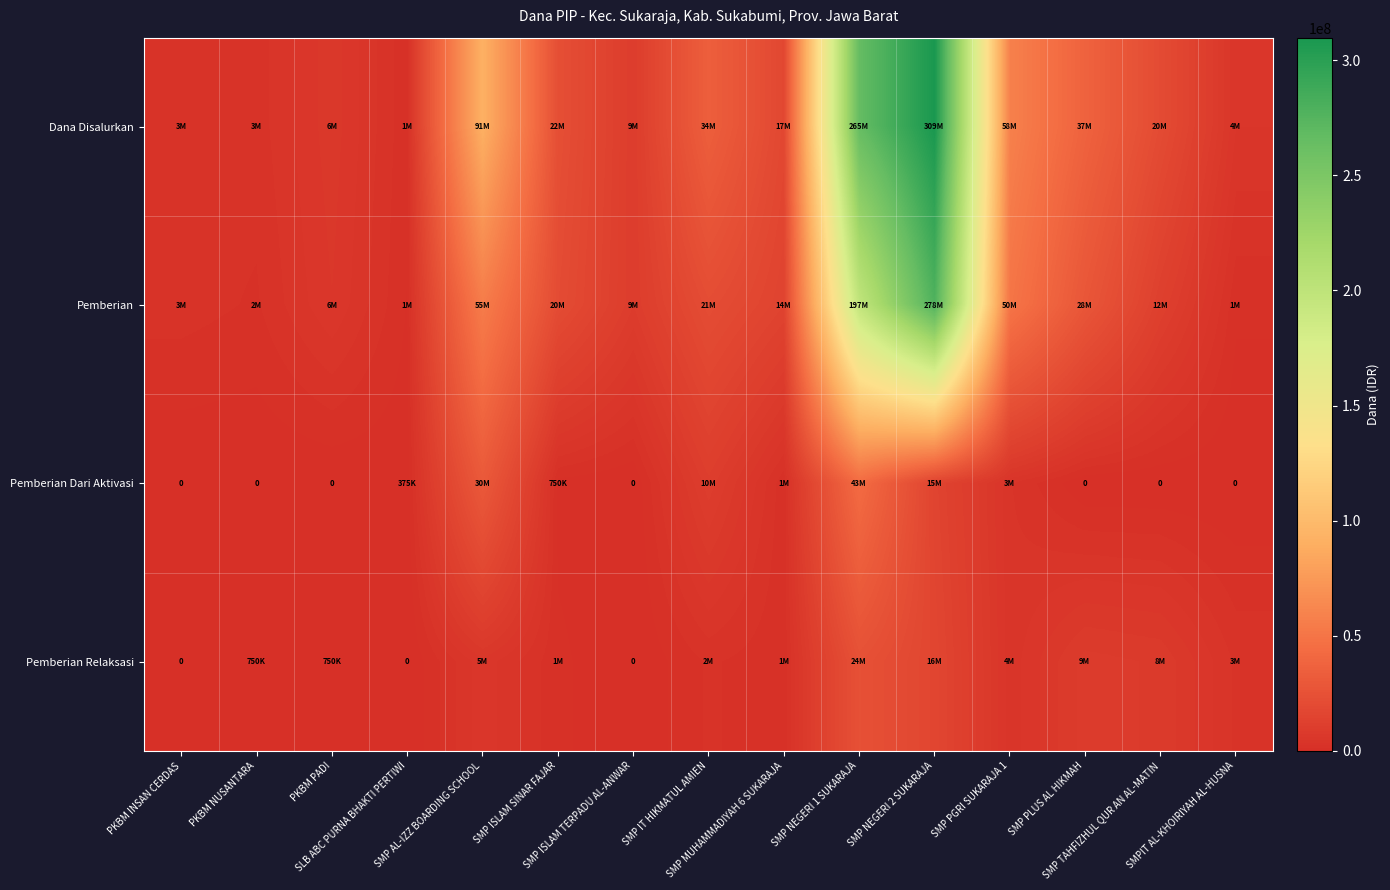

The Dana Disalurkan series shows 684331 at SLB ABC PURNA BHAKTI PERTIWI. True or false?

False